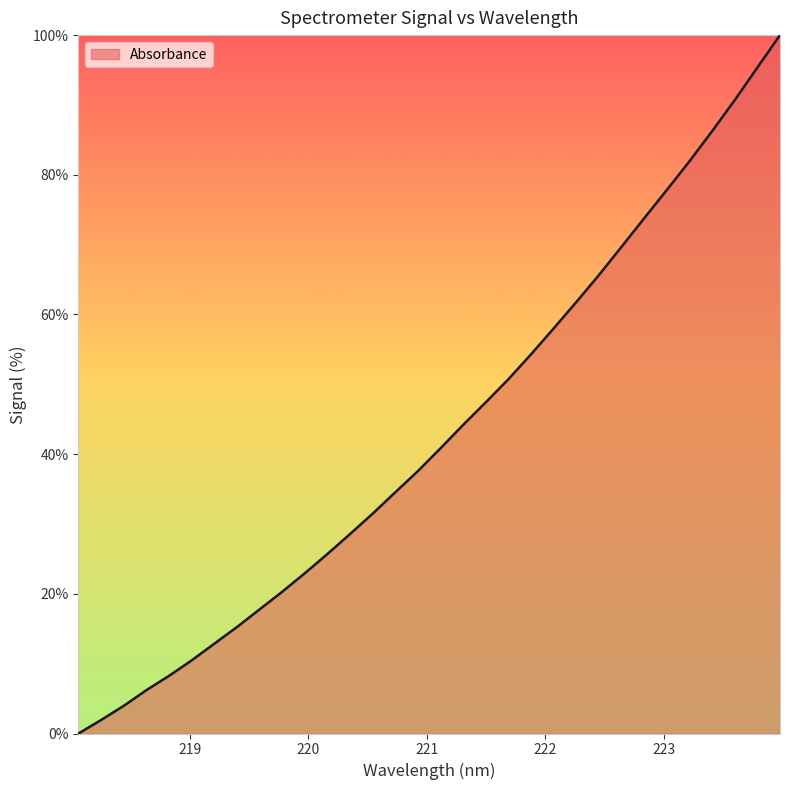

What is the difference between the maximum and minimum values?

100.0